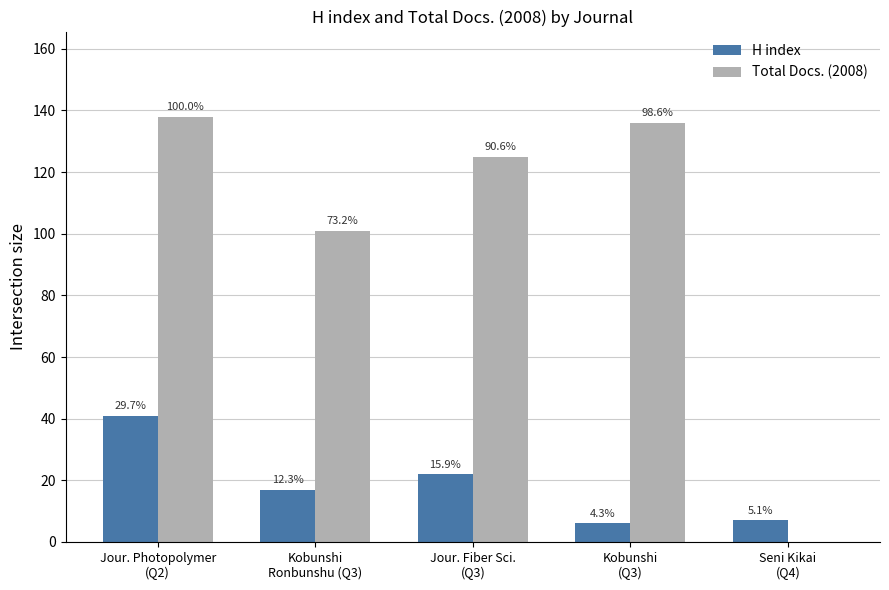

What is the value of the H index bar at the 5th from the left?

7